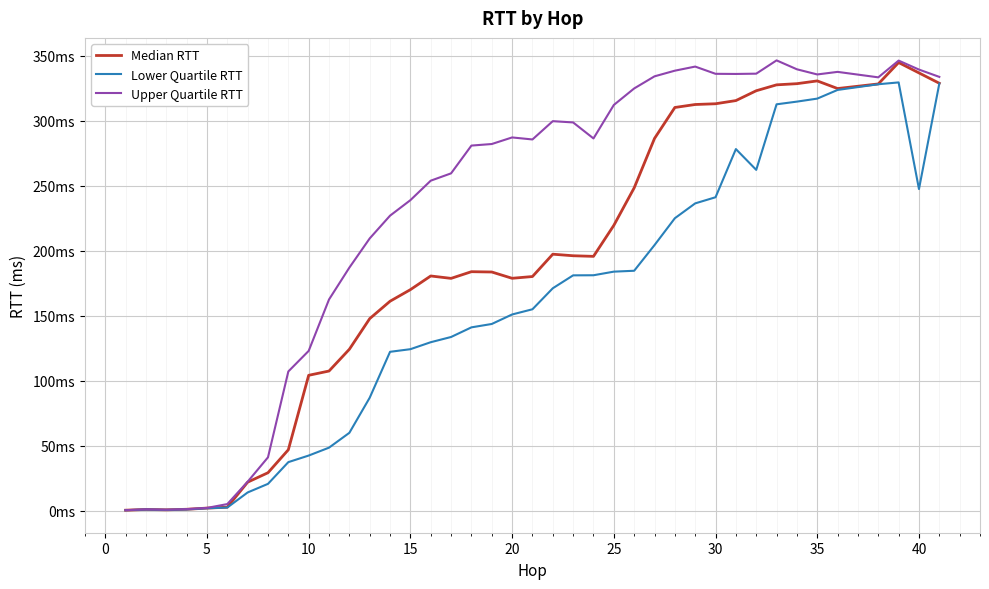

What are all the series names shown in the legend?

Median RTT, Lower Quartile RTT, Upper Quartile RTT